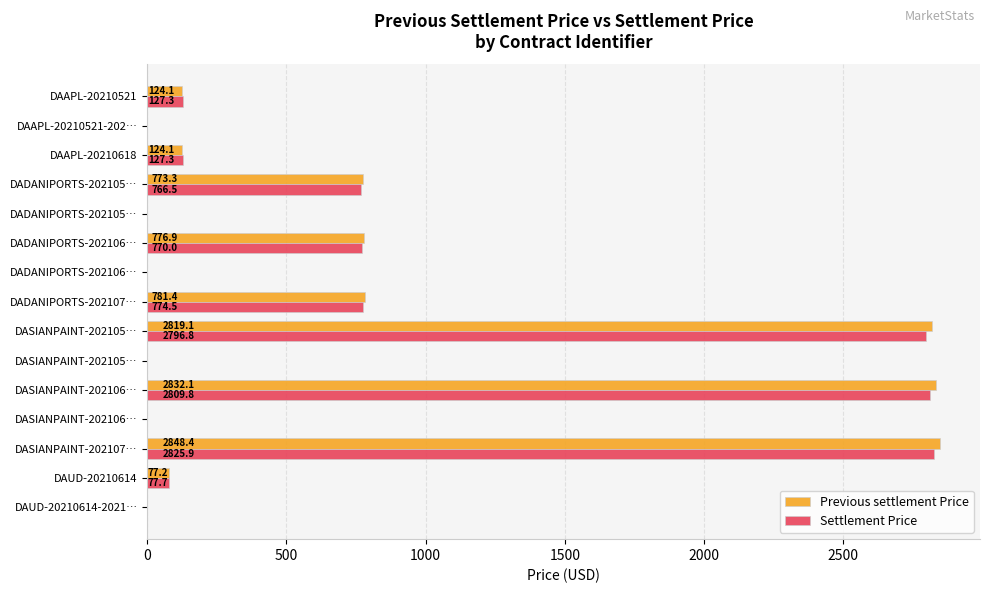

What are all the series names shown in the legend?

Previous settlement Price, Settlement Price